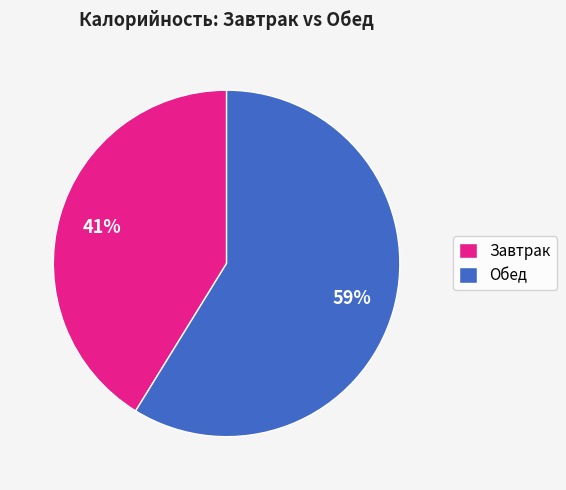

To the nearest percent, what percentage of the pie is Обед?

59%